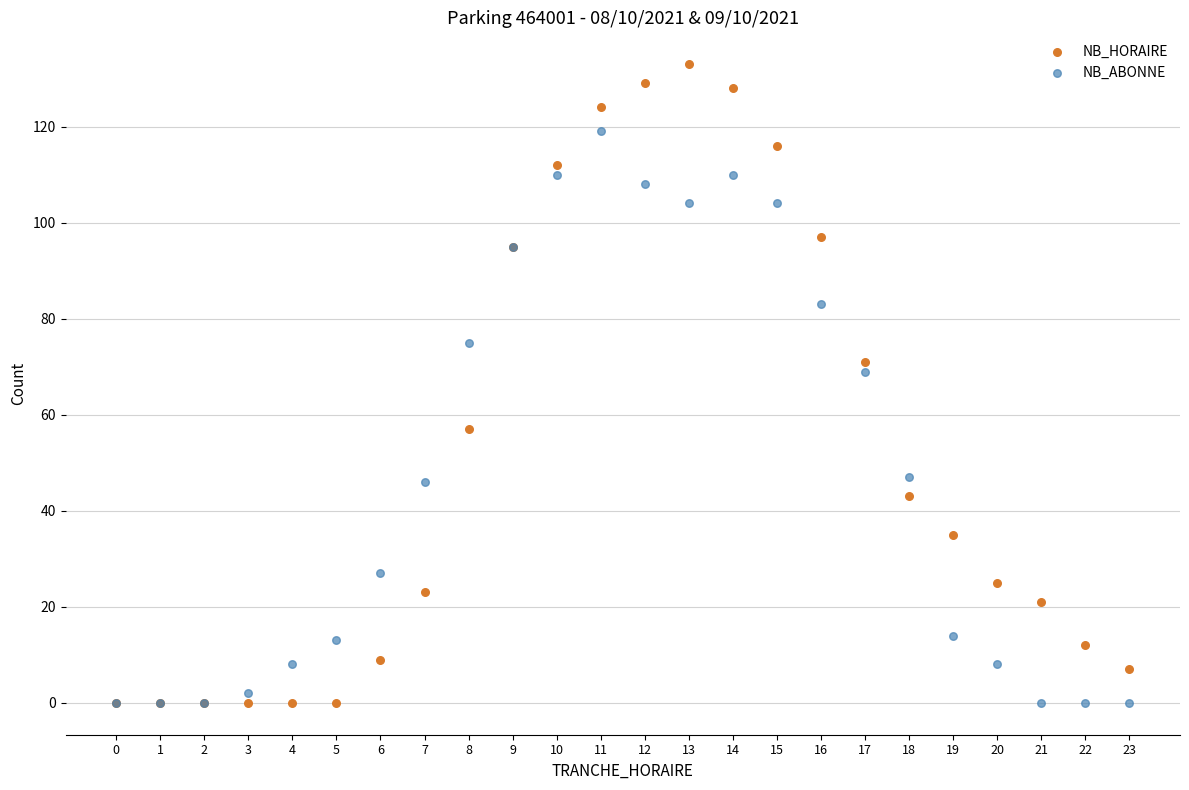

In the NB_HORAIRE series, what Y value is closest to 66?

71